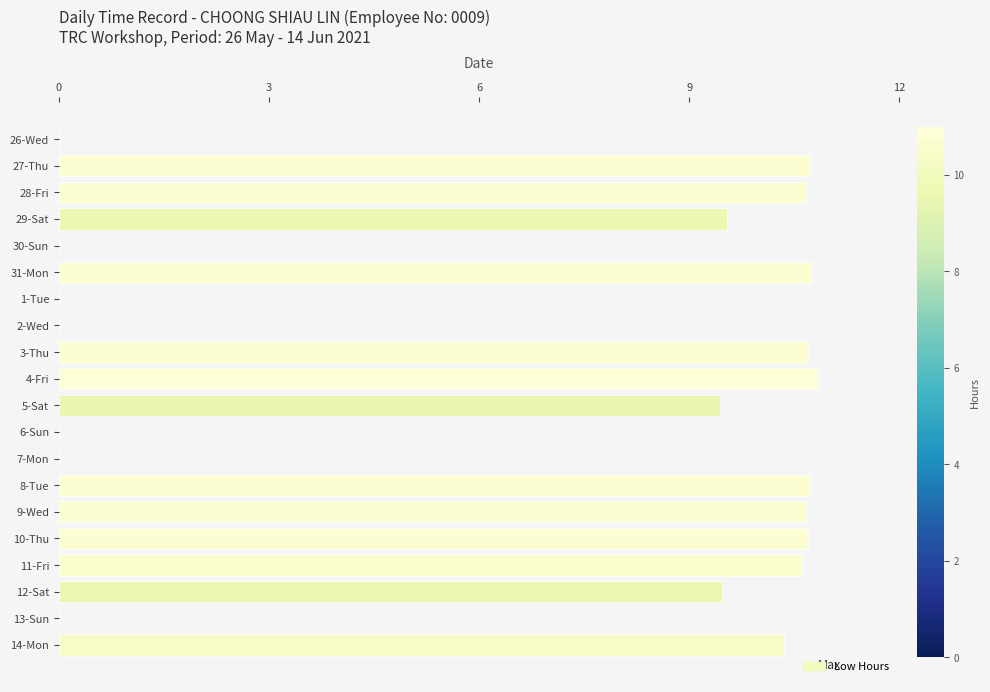

Are the bars horizontal?

Yes